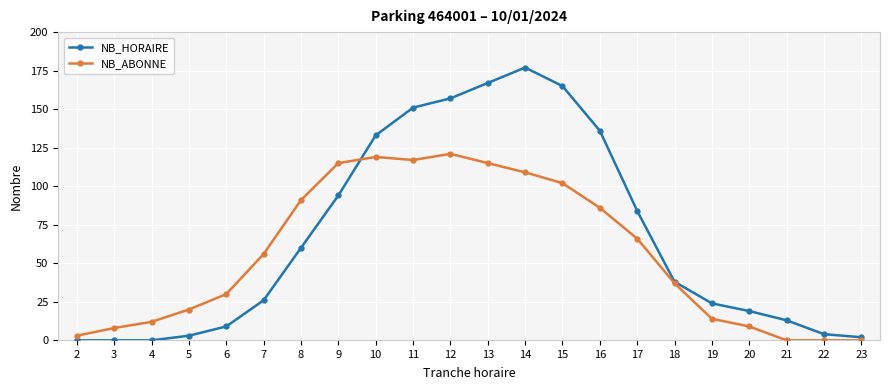

In NB_HORAIRE, how many points are higher than both neighbors (excluding endpoints)?

1